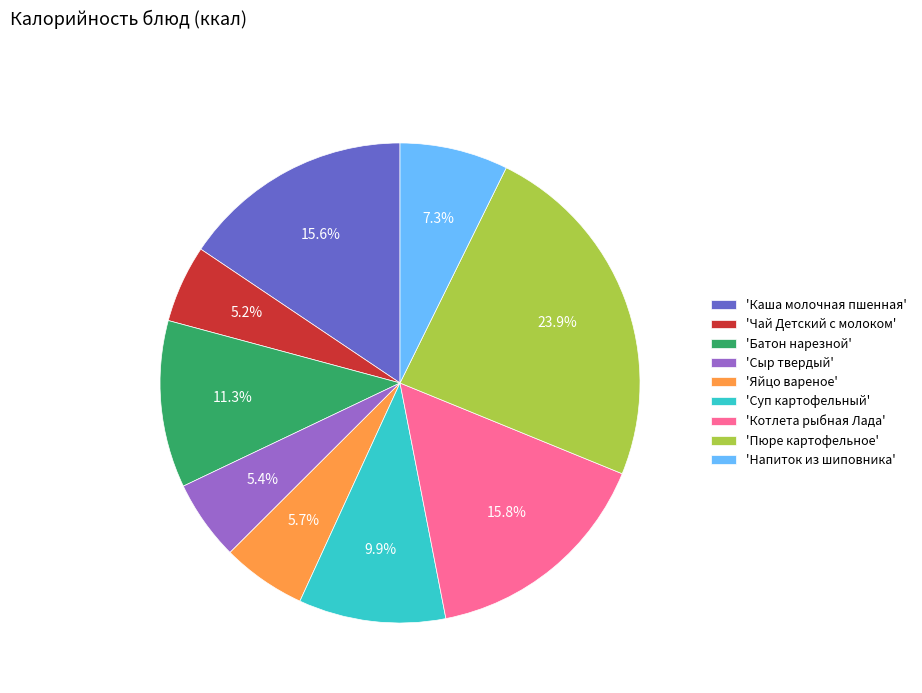

Do 'Сыр твердый' and 'Яйцо вареное' together represent more than half of the pie?

No